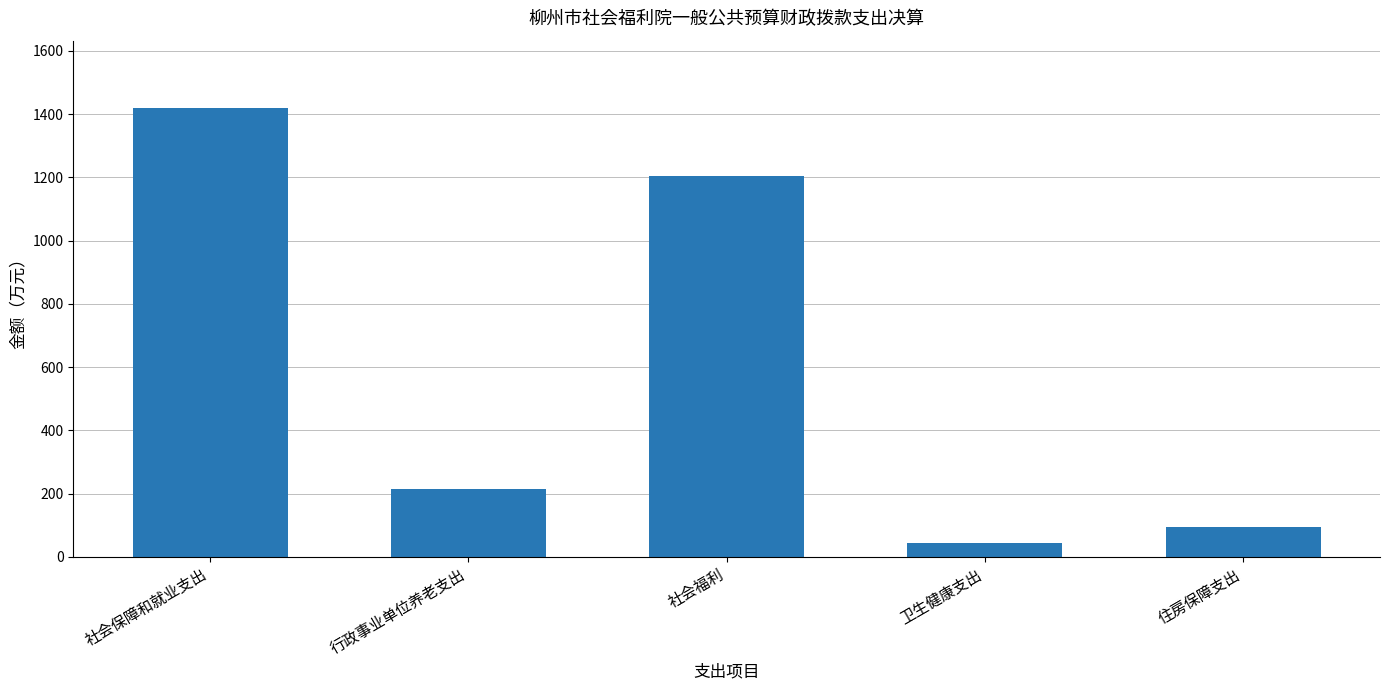

What is the label of the 4th bar from the left?

卫生健康支出